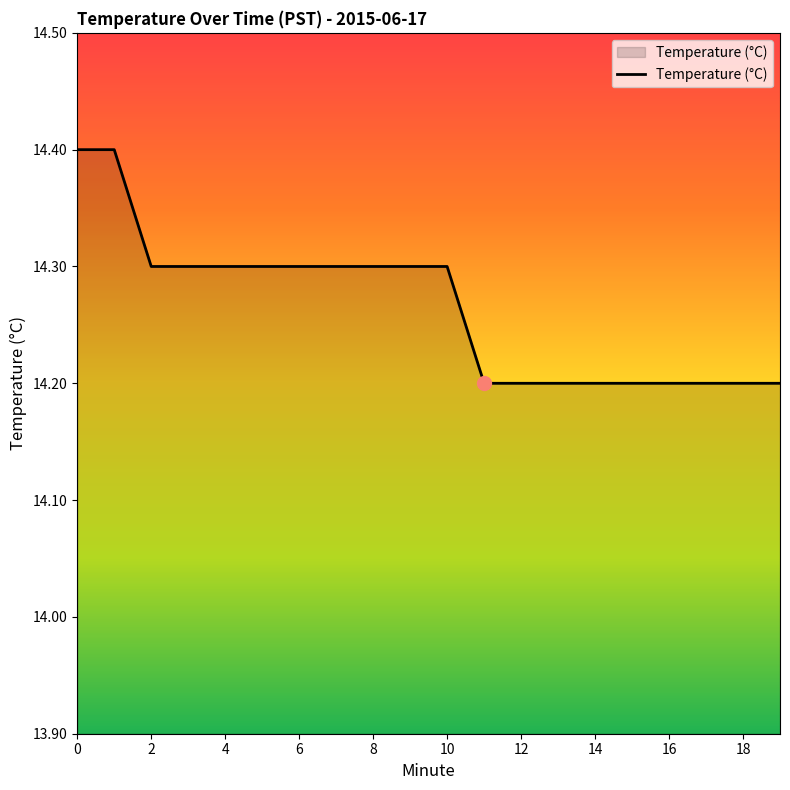

What is the greatest value displayed?

14.4